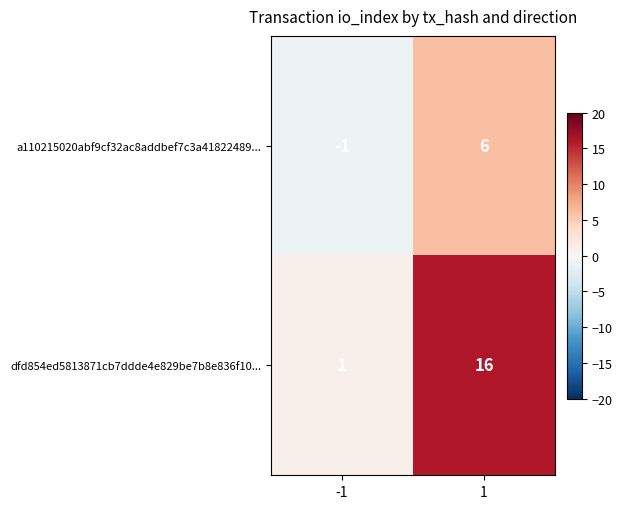

Which series has the largest range (max minus min)?

dfd854ed5813871cb7ddde4e829be7b8e836f10...